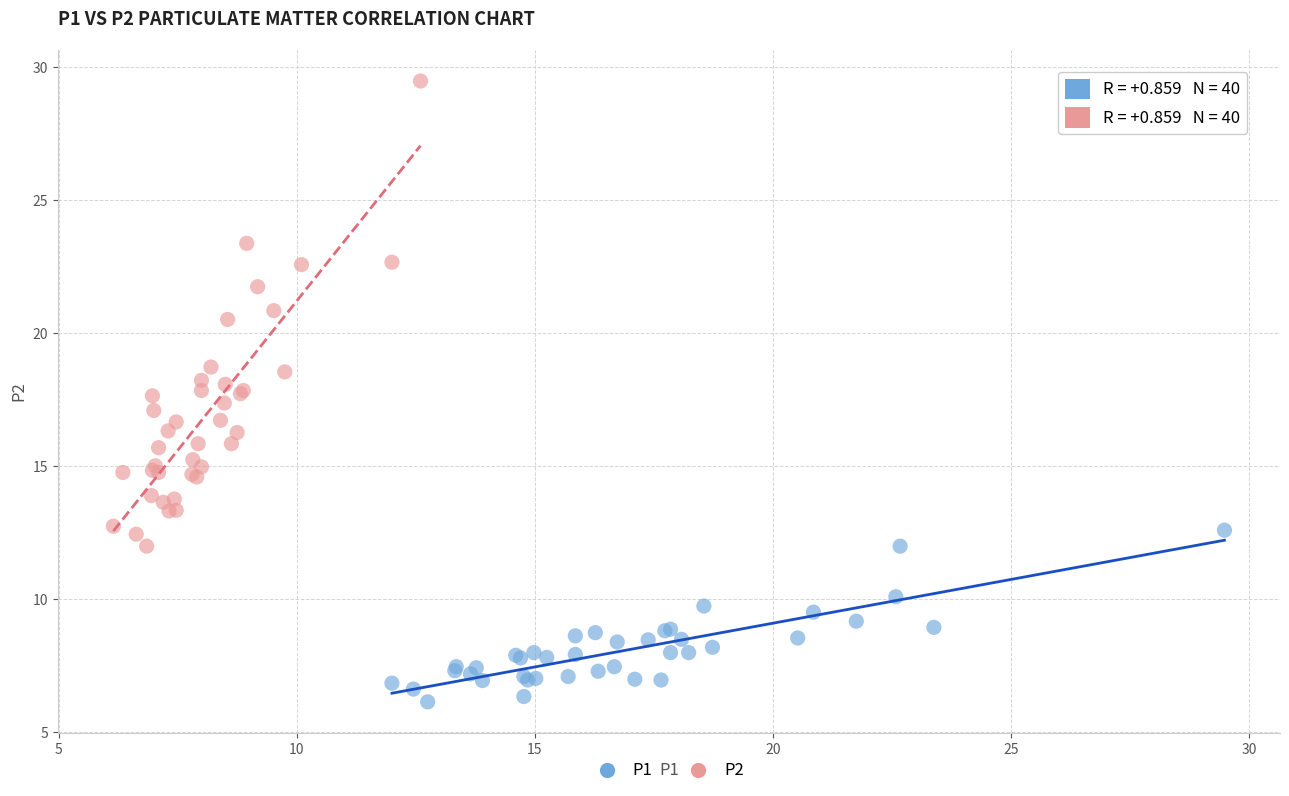

Which series reaches the minimum Y coordinate?

P1